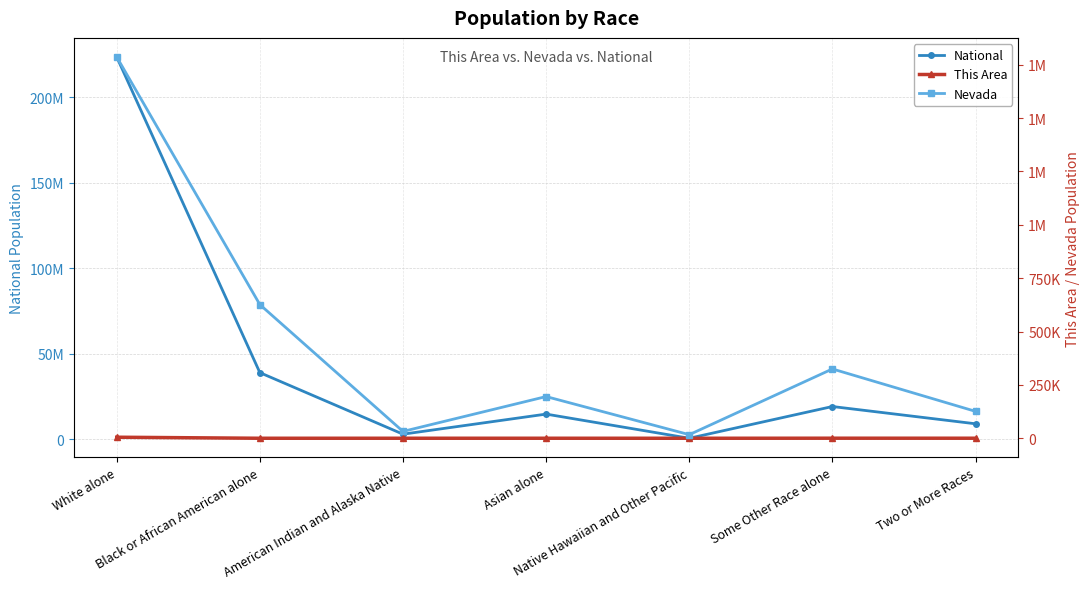

True or false: Nevada and National cross at least once.

False